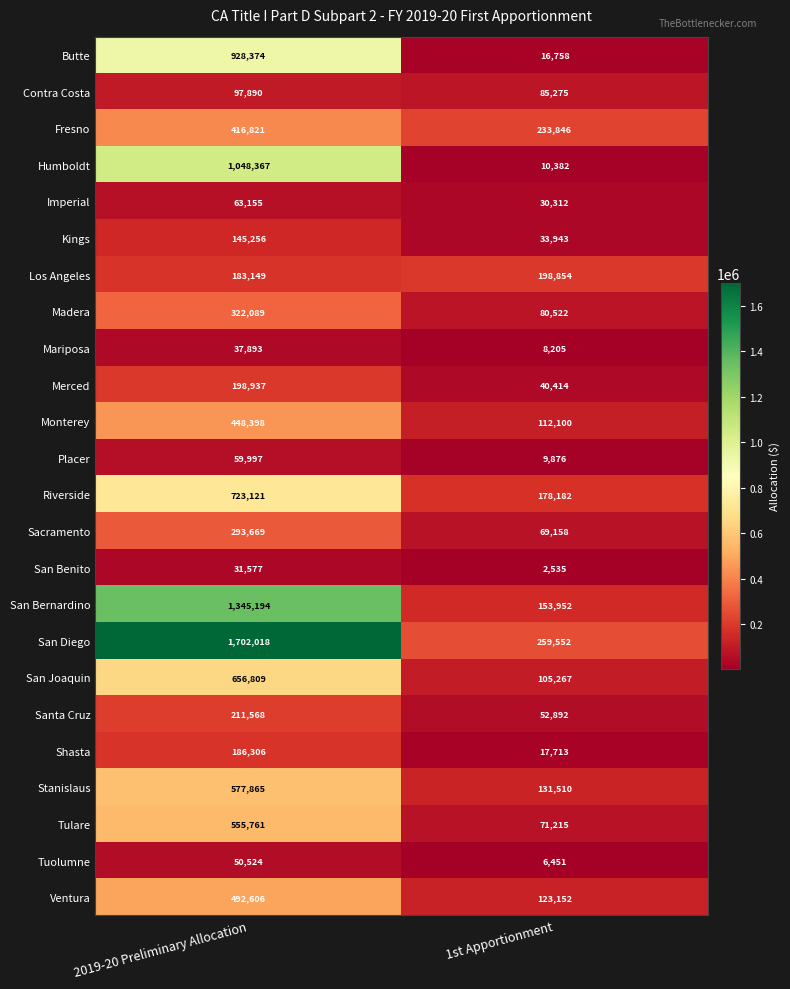

What is the average value of the Merced series?

119676